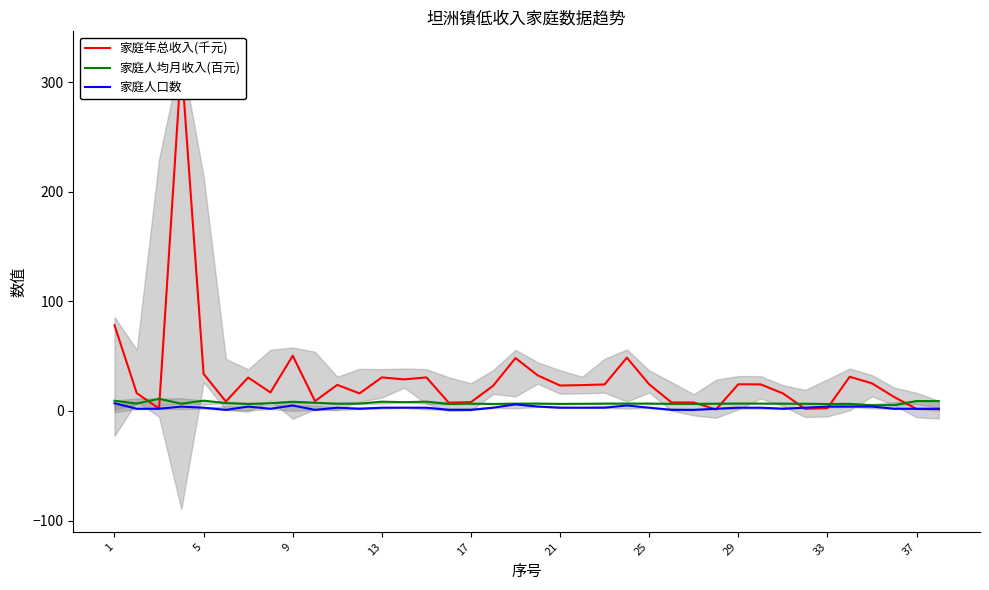

The 家庭人口数 series shows 3.0 at 25. True or false?

True